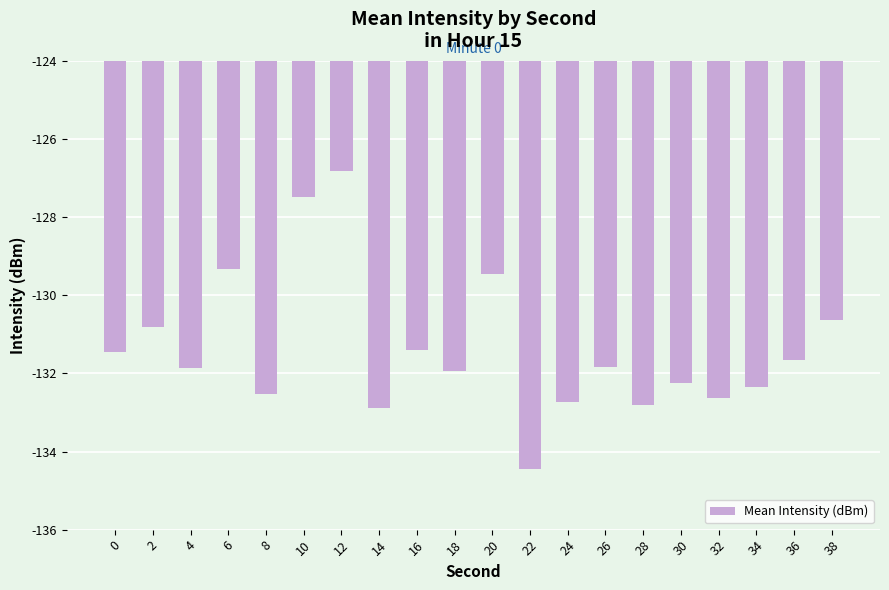

What is the average value?

-131.4